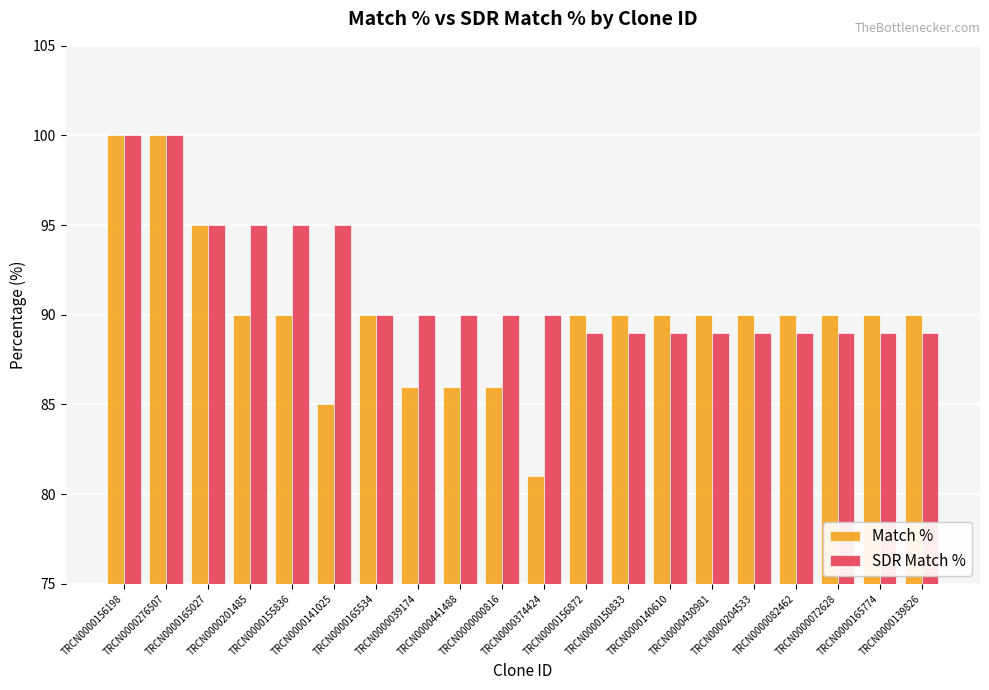

Is the value of SDR Match % at TRCN0000072628 greater than the value of Match % at TRCN0000000816?

Yes